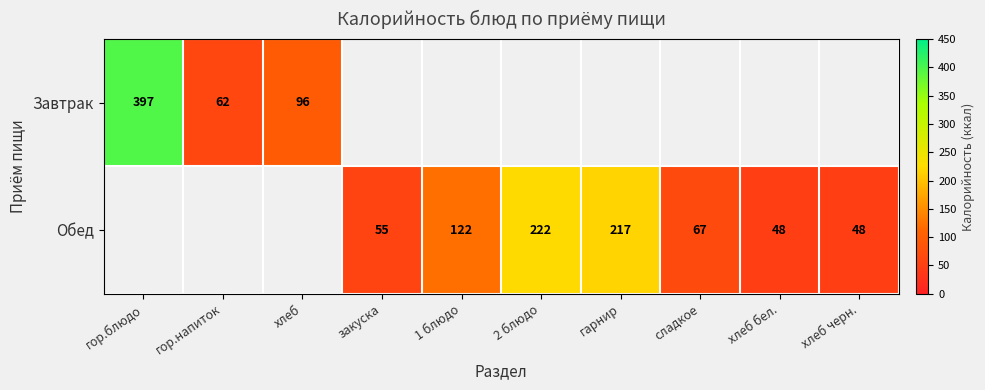

Count the number of categories in the chart.

10